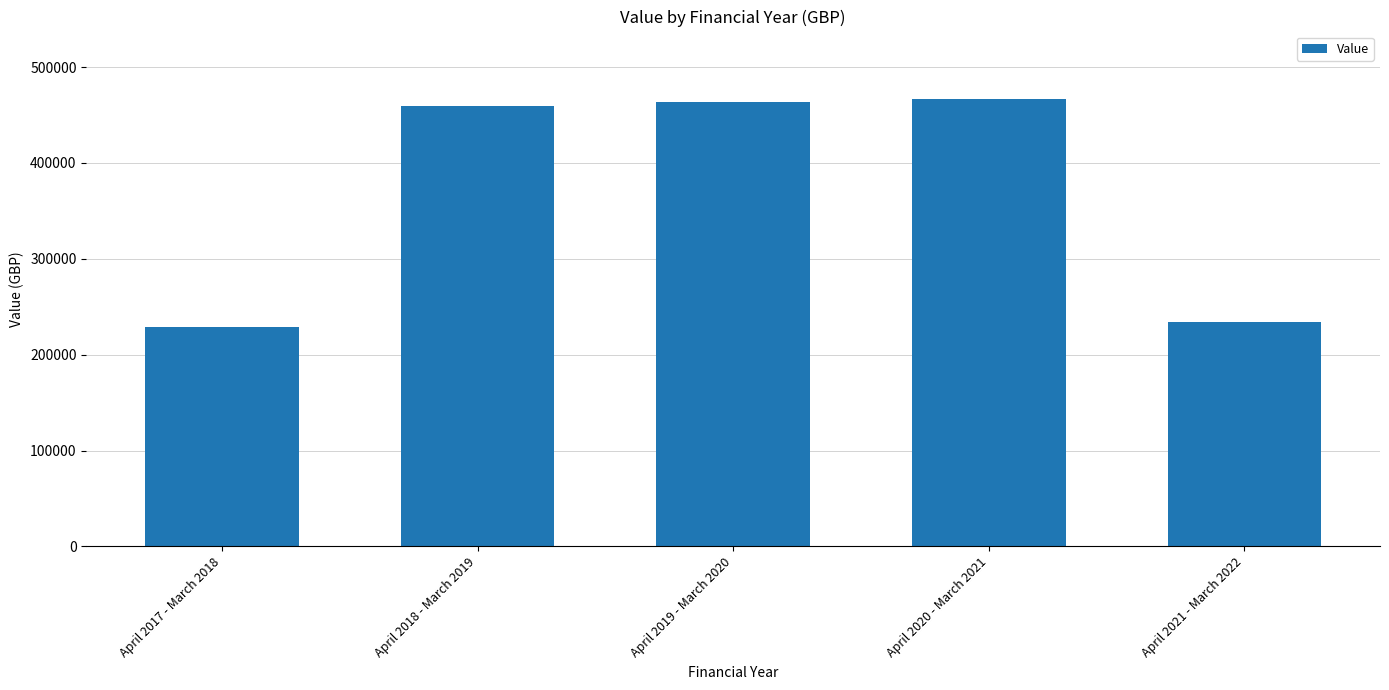

Which label corresponds to the smallest value in the chart?

April 2017 - March 2018